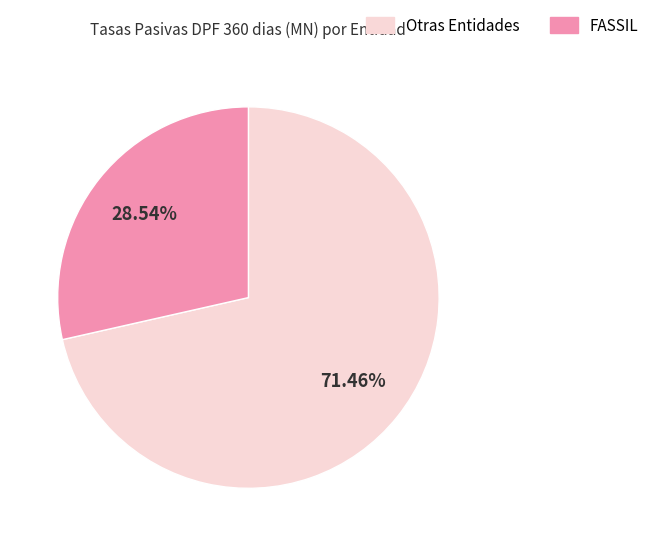

To the nearest percent, what is the difference between the largest and smallest slice percentages?

43%